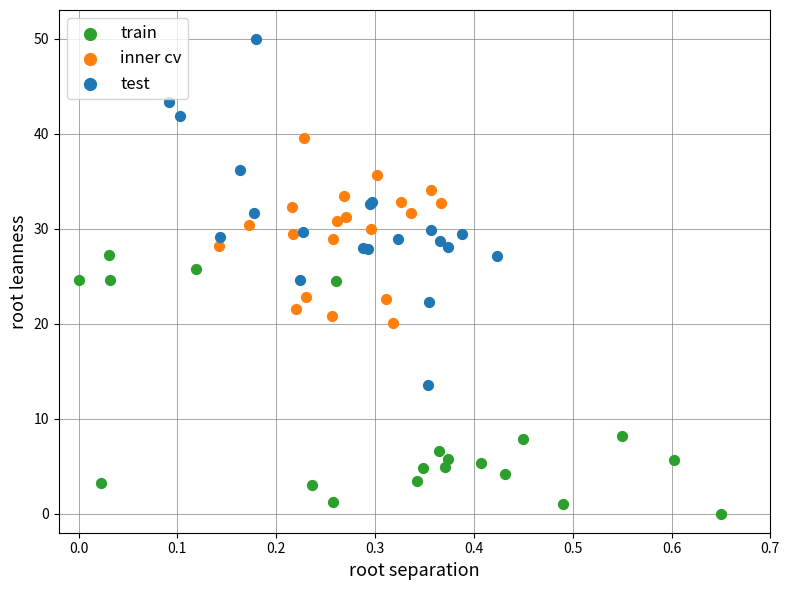

Which series has the largest Y range (max minus min)?

test